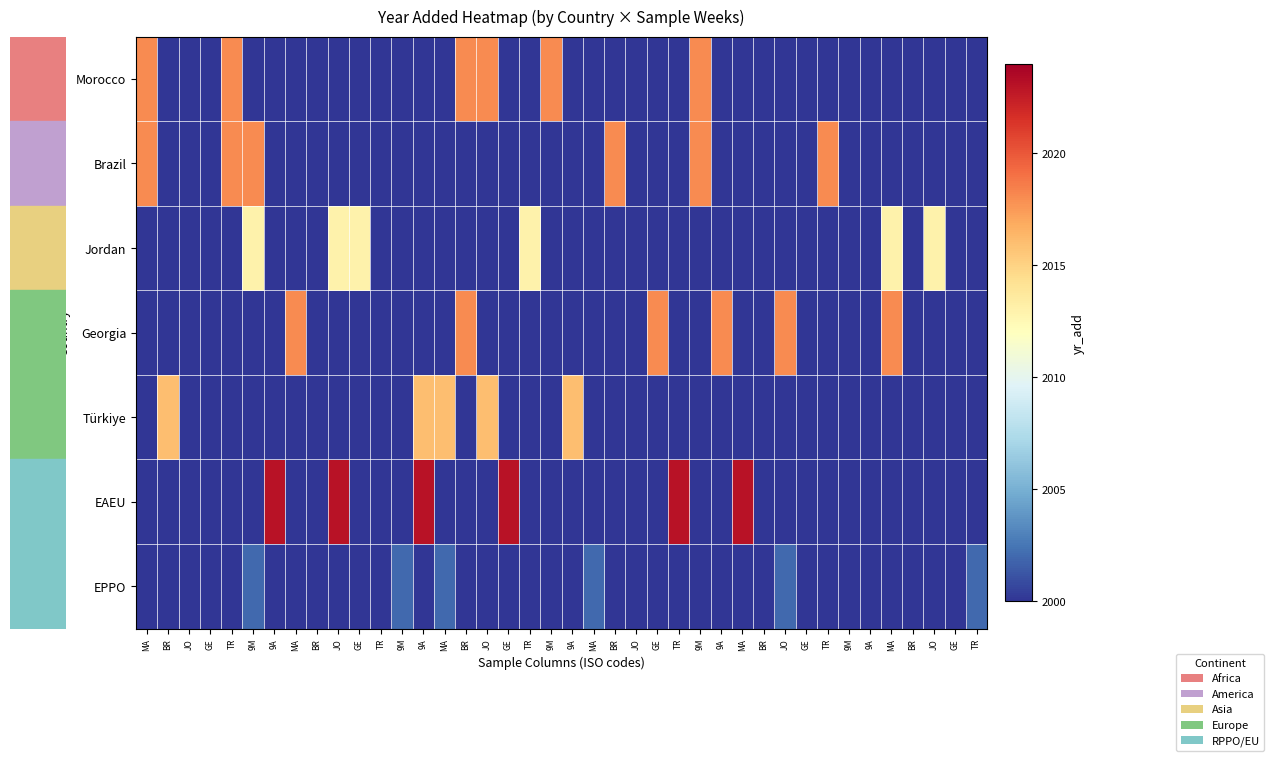

Which category has the lowest value across all series?

BR